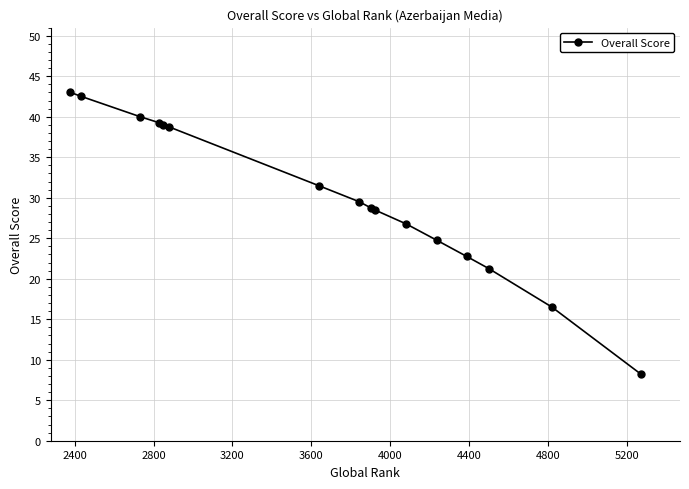

What is the maximum value shown in the chart?

43.0